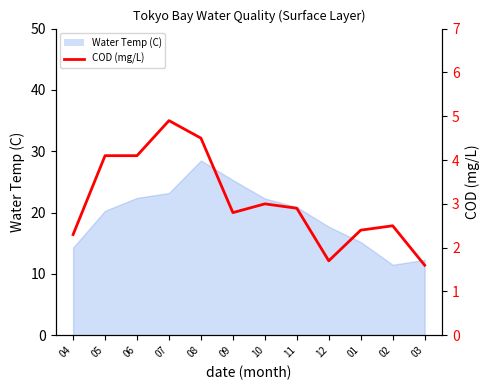

Does the chart have visible grid lines?

No